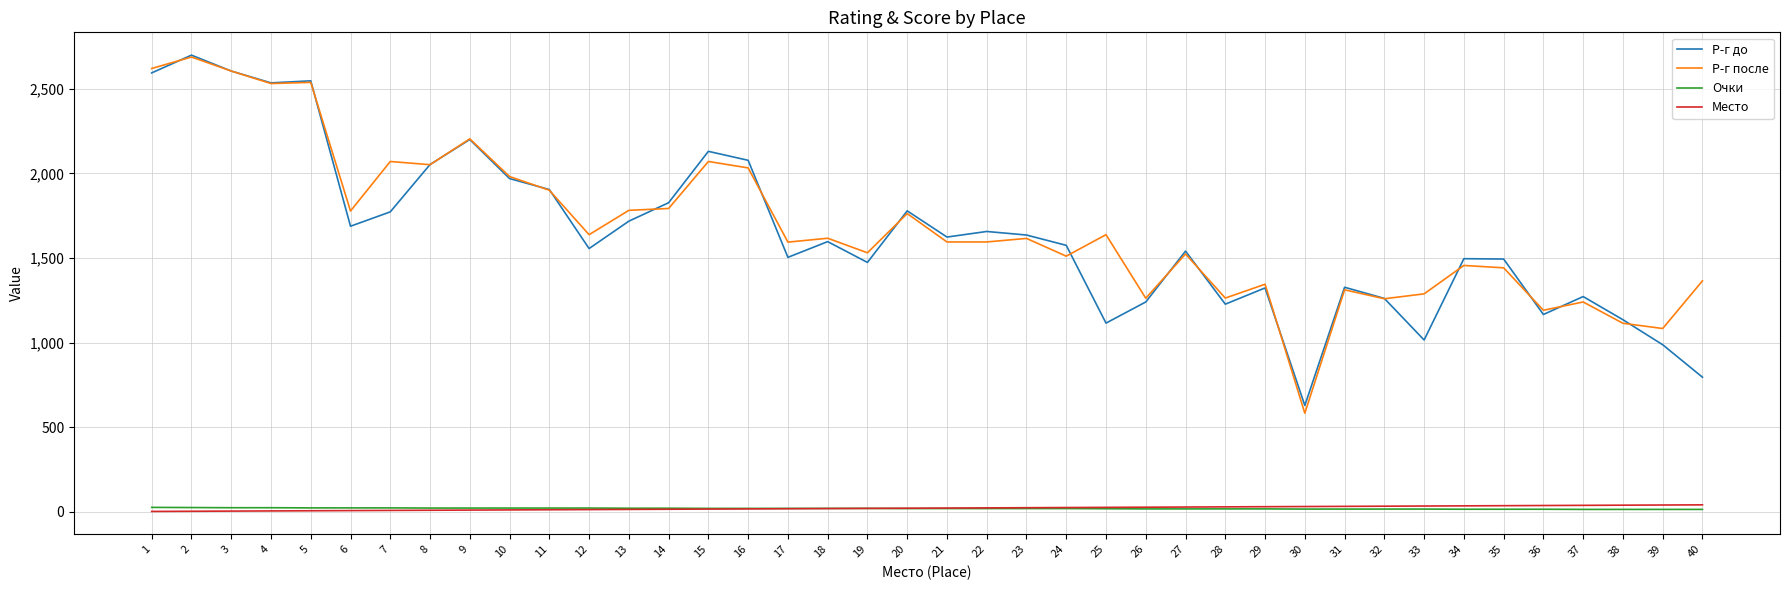

Which series has the widest spread of values?

Р-г после